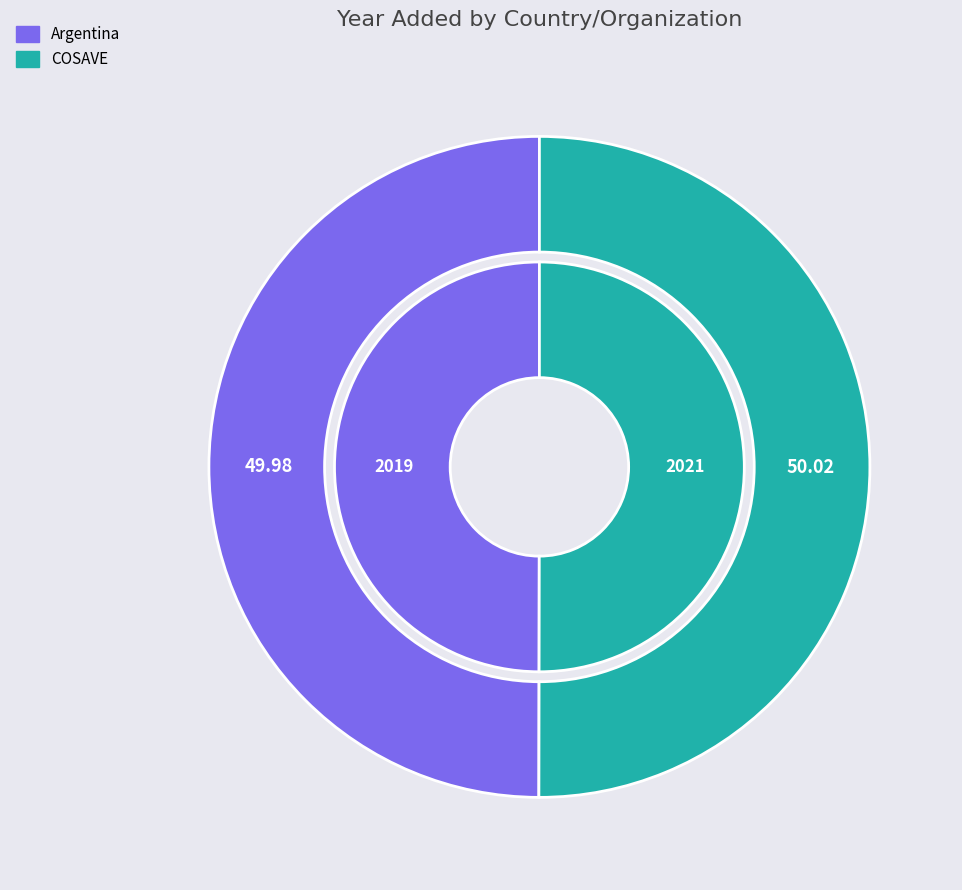

Rank the categories by value from highest to lowest.

COSAVE, Argentina